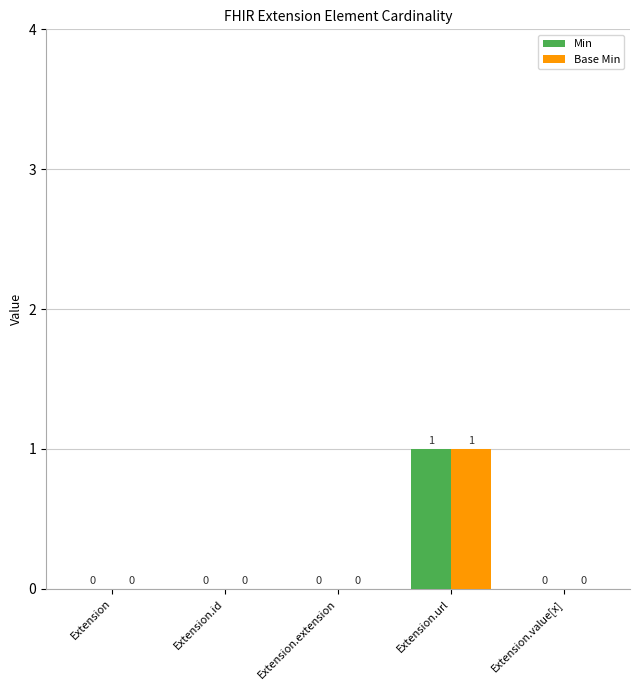

How many groups of bars are there?

5